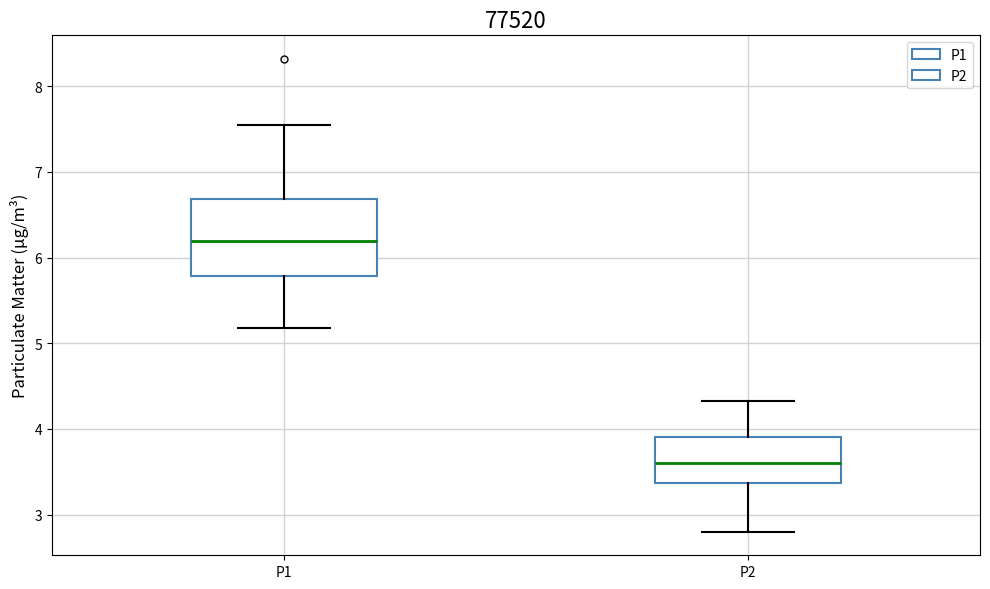

Reading left to right, read every box against the y-axis: the position of its median line, the range the box covers, and the ends of its whiskers. The values are not printed on the chart, so give them approximately, as read against the axis.

P1: median 6.2, box 5.8 to 6.7, whiskers 5.2 to 7.6
P2: median 3.6, box 3.4 to 3.9, whiskers 2.8 to 4.3